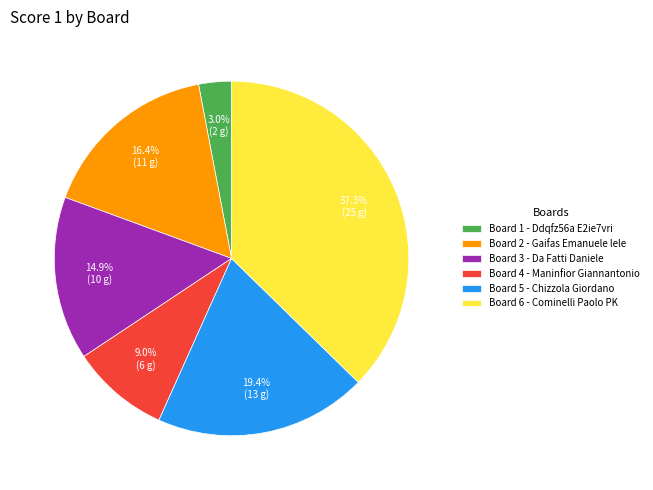

Count the number of slices in the pie.

6